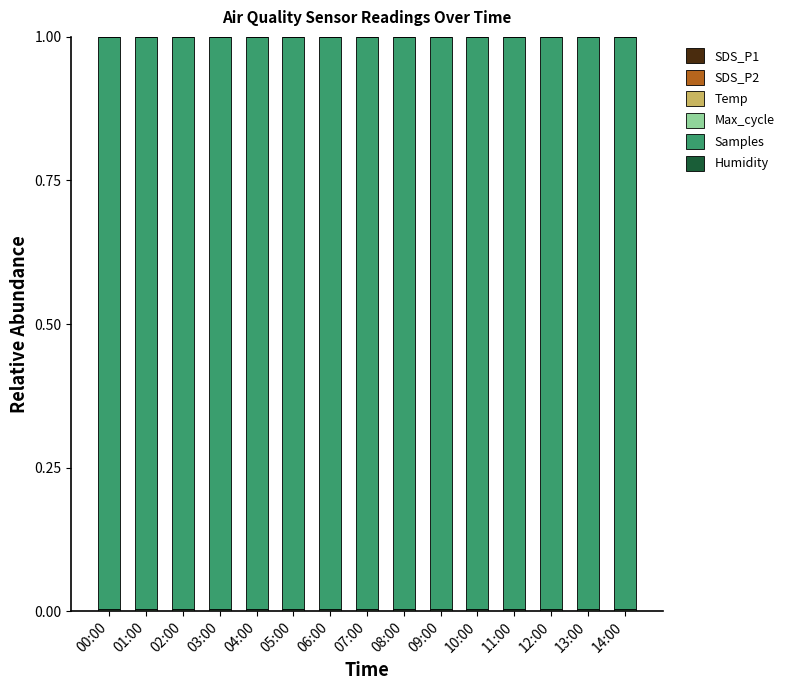

Between 03:00 and 08:00, which series saw the biggest shift?

Max_cycle